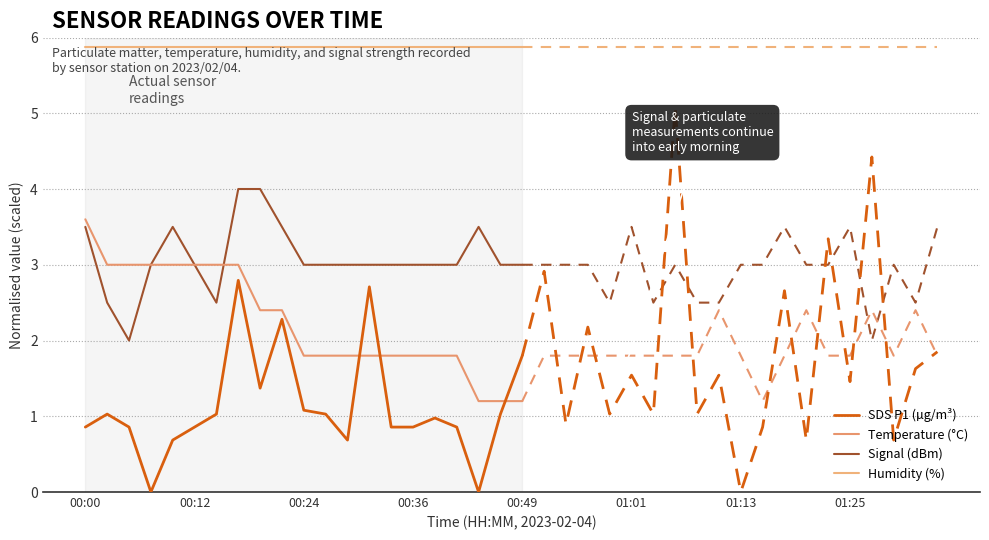

What value does the SDS P1 (µg/m³) series have at 19?

1.0